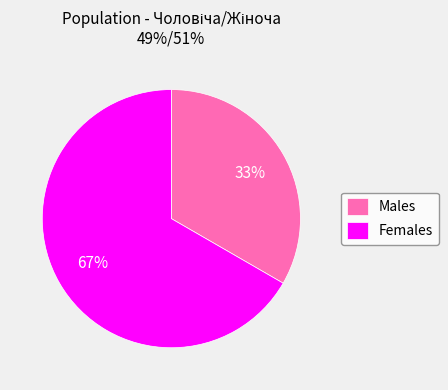

Is it true that Males is 33% of the pie?

True